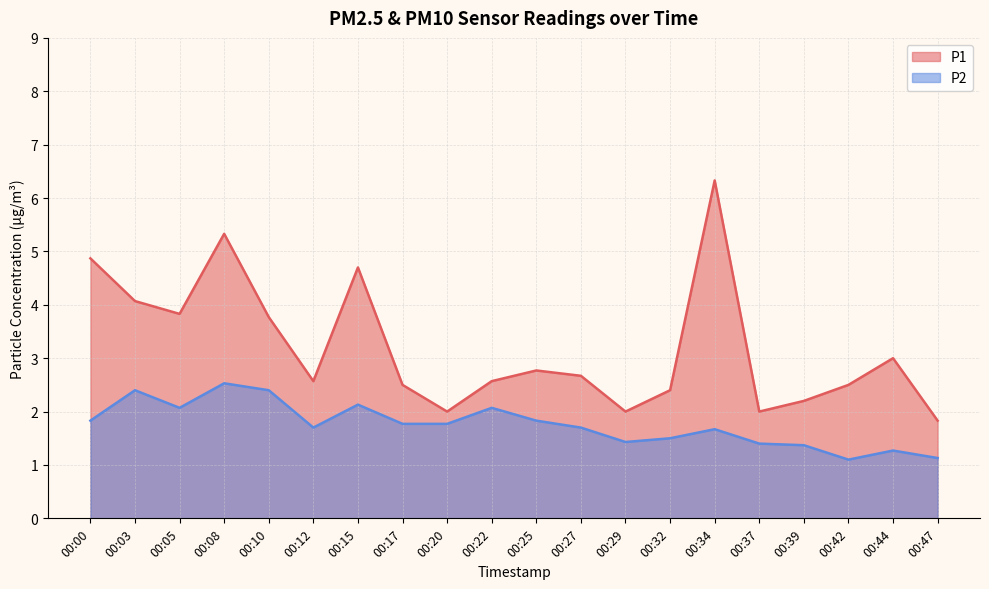

At how many categories does at least one series exceed 5?

2